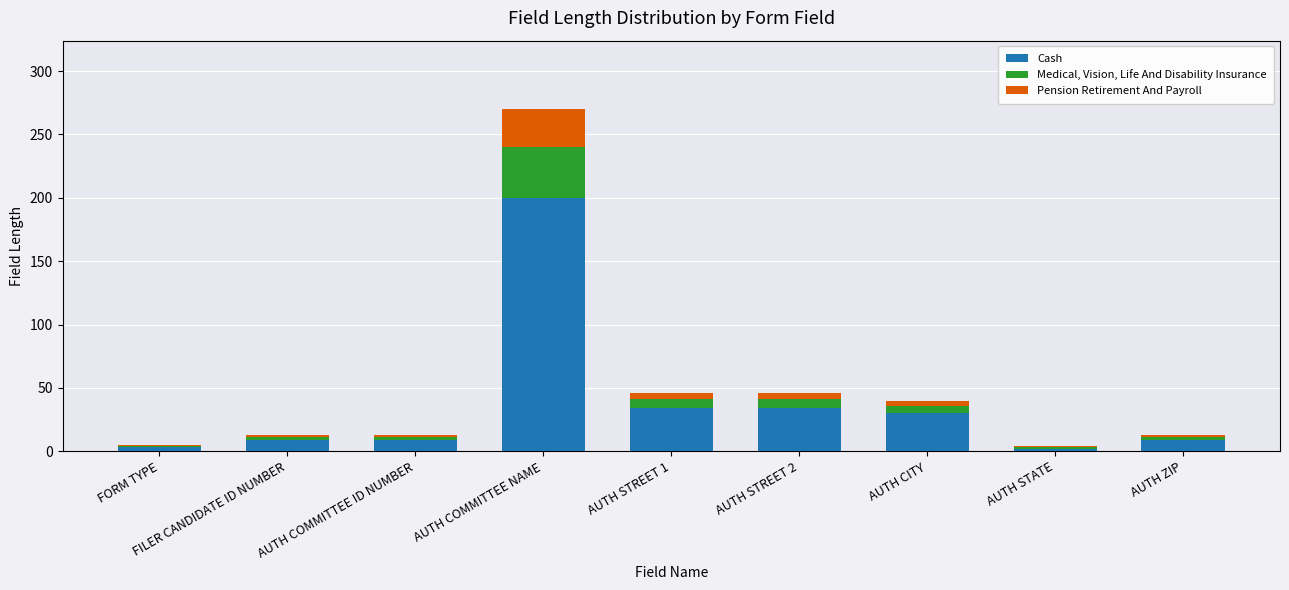

At which category is the sum across all series the highest?

AUTH COMMITTEE NAME